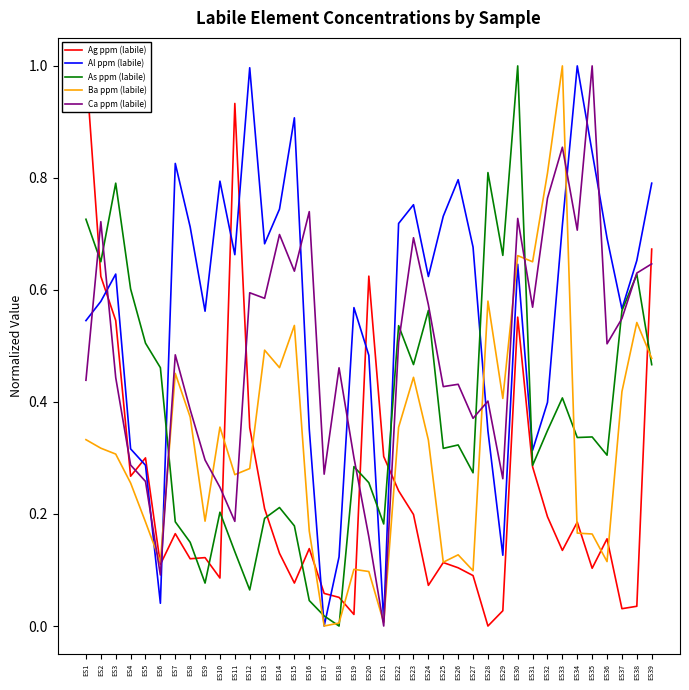

List the series in order of their peak value, lowest first.

Ag ppm (labile), Al ppm (labile), As ppm (labile), Ba ppm (labile), Ca ppm (labile)